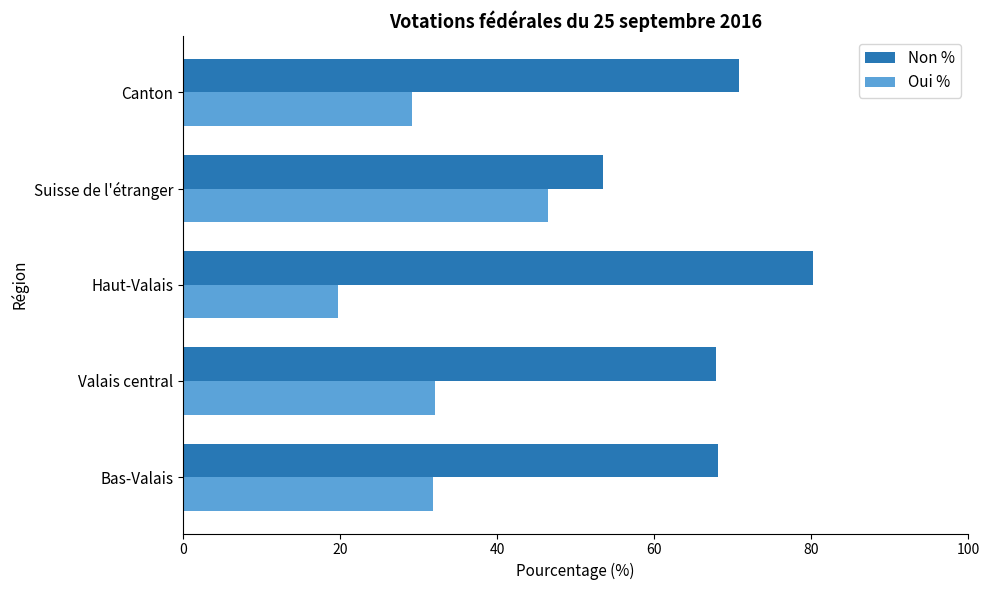

What is the difference between the Oui % values at Valais central and Canton?

2.9